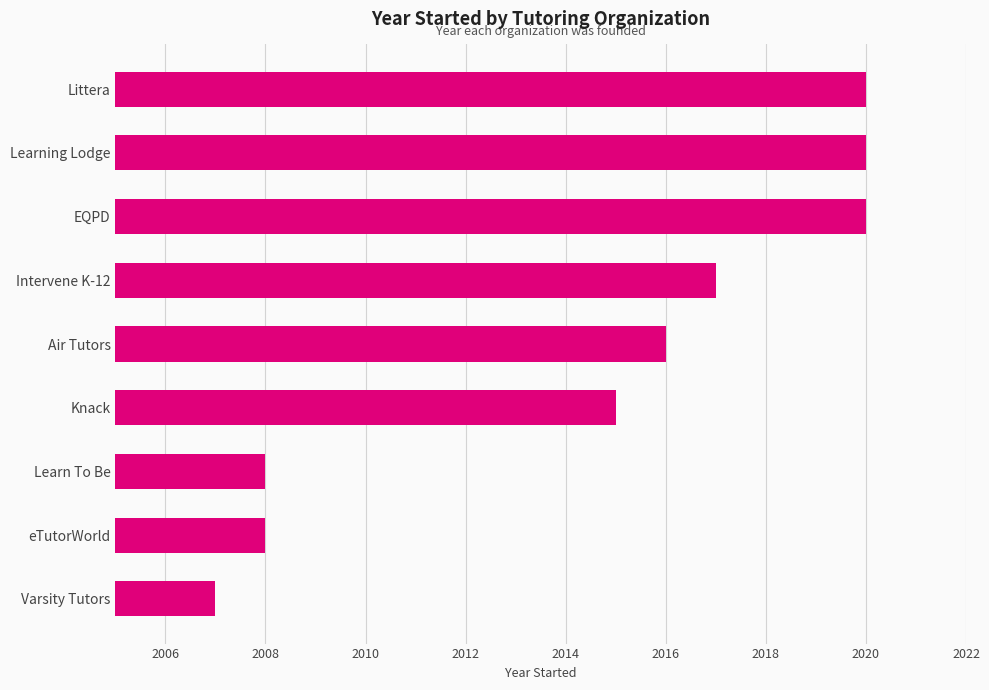

The value at Intervene K-12 is 585. True or false?

False